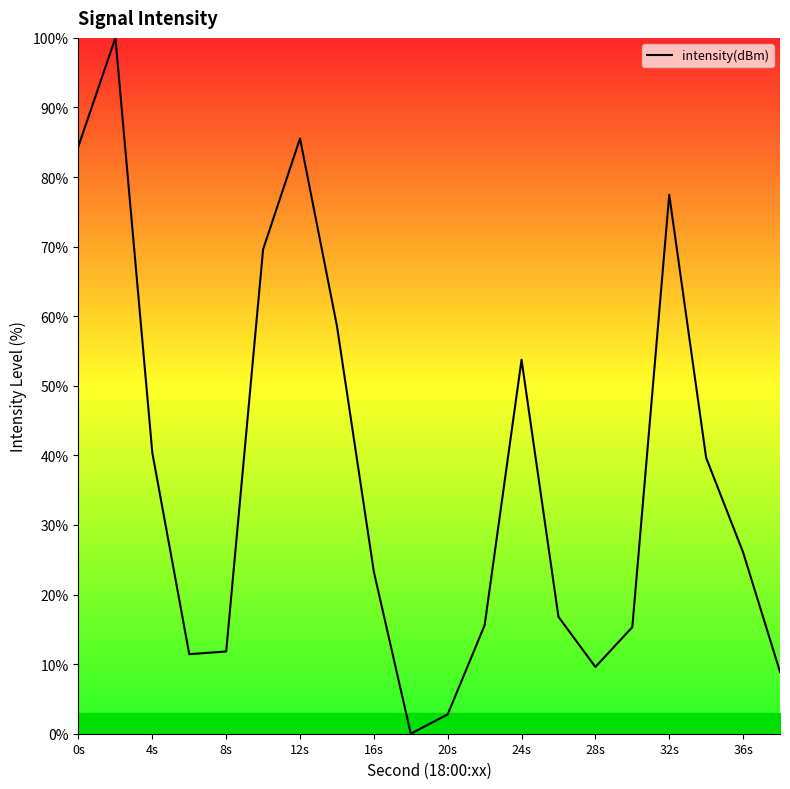

What is the maximum value shown in the chart?

100.0